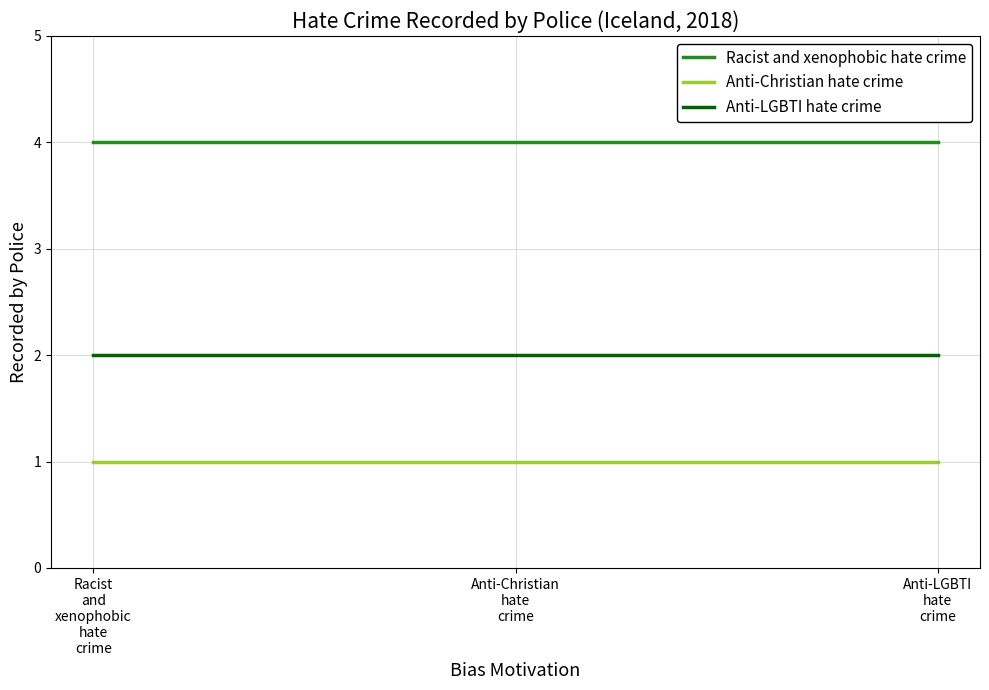

List the series in order of their overall mean, highest first.

Racist and xenophobic hate crime, Anti-LGBTI hate crime, Anti-Christian hate crime